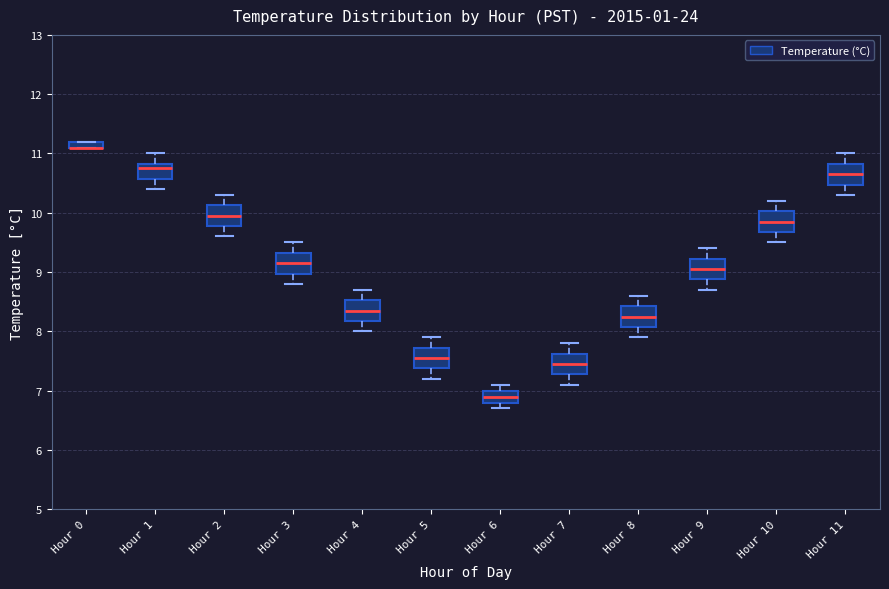

Where does the lower whisker of the box for Hour 3 end on the y-axis? The values are not printed on the chart, so give them approximately, as read against the axis.

8.8